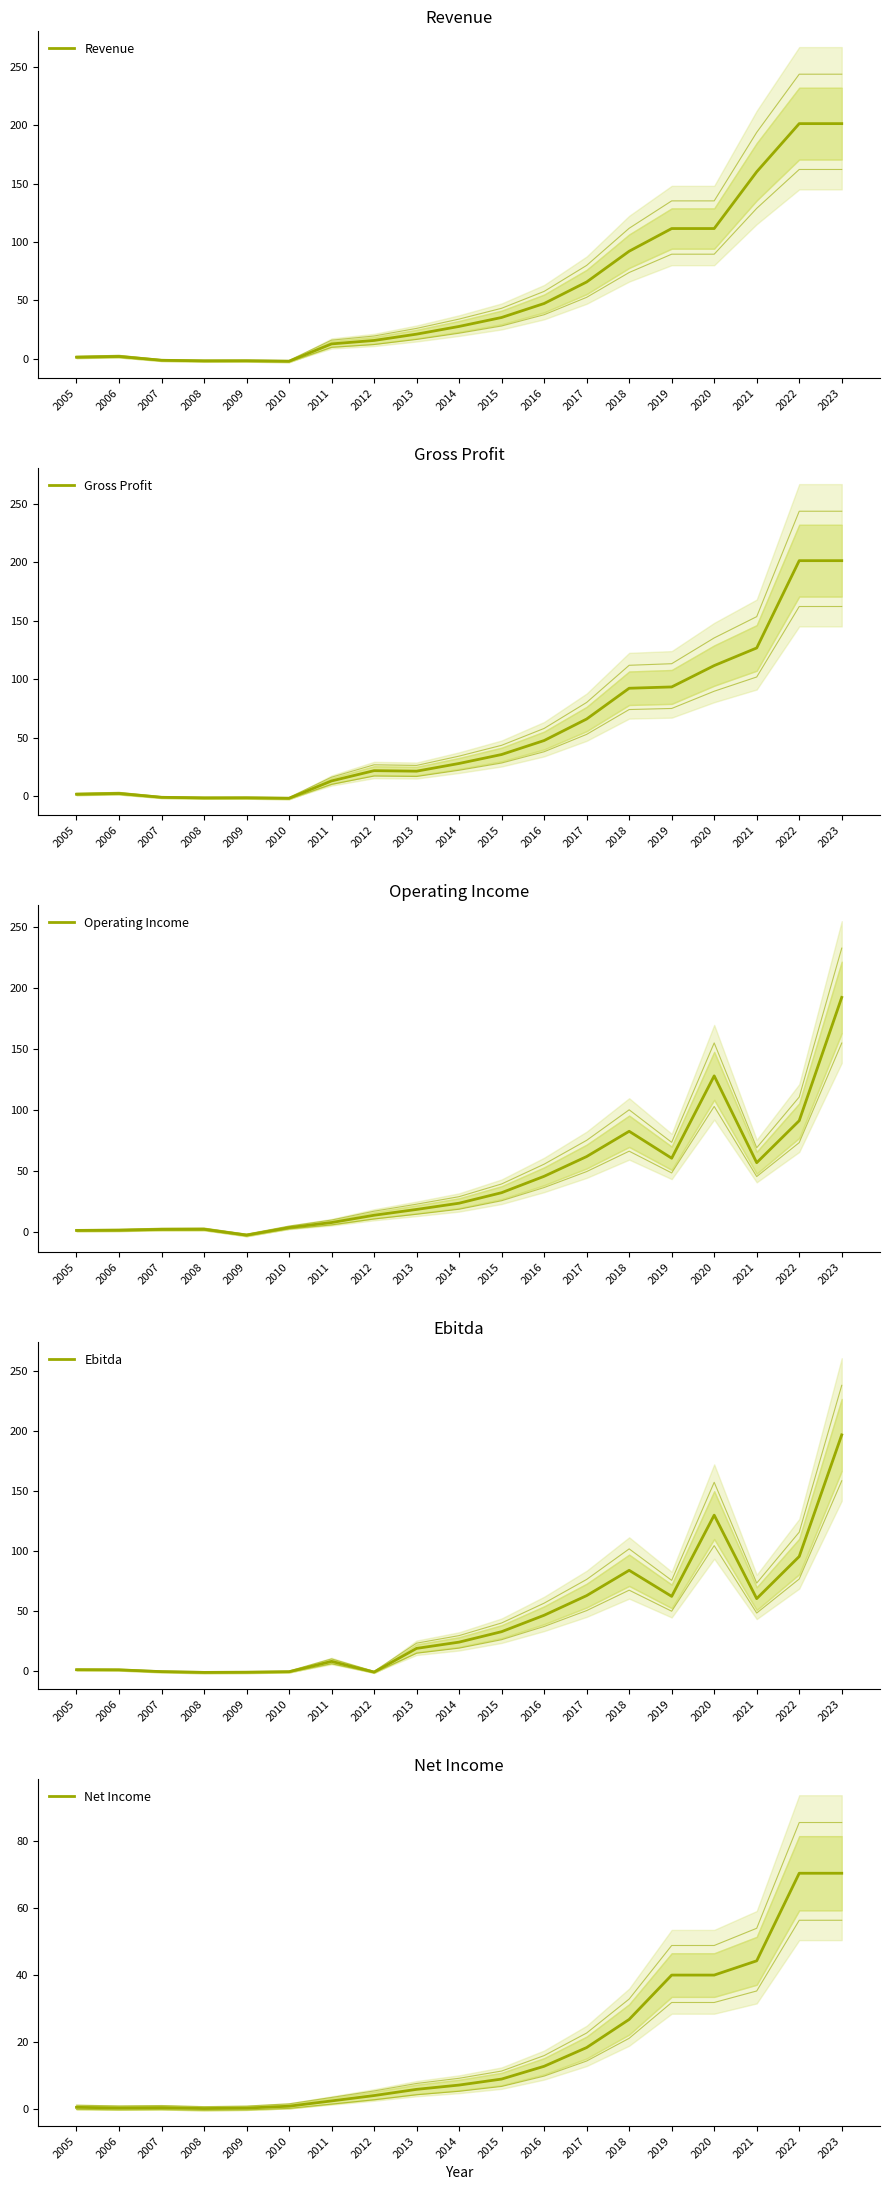

At which label is Gross Profit closest to 99?

2019